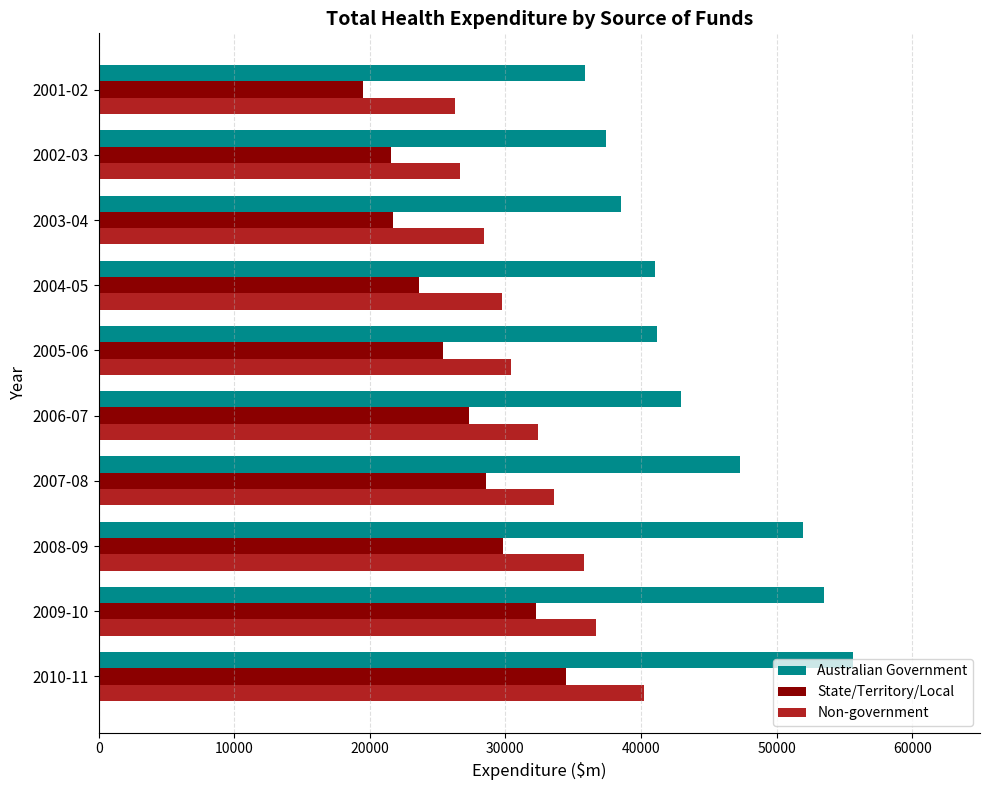

Which series has the largest total across all categories?

Australian Government